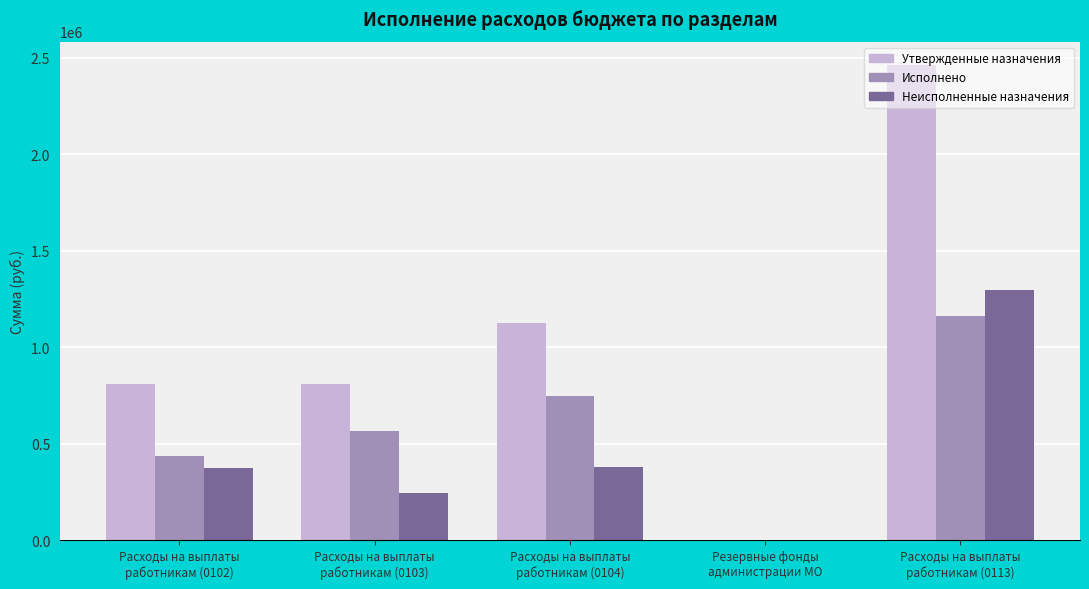

Are the bars grouped side by side (vs. stacked)?

Yes